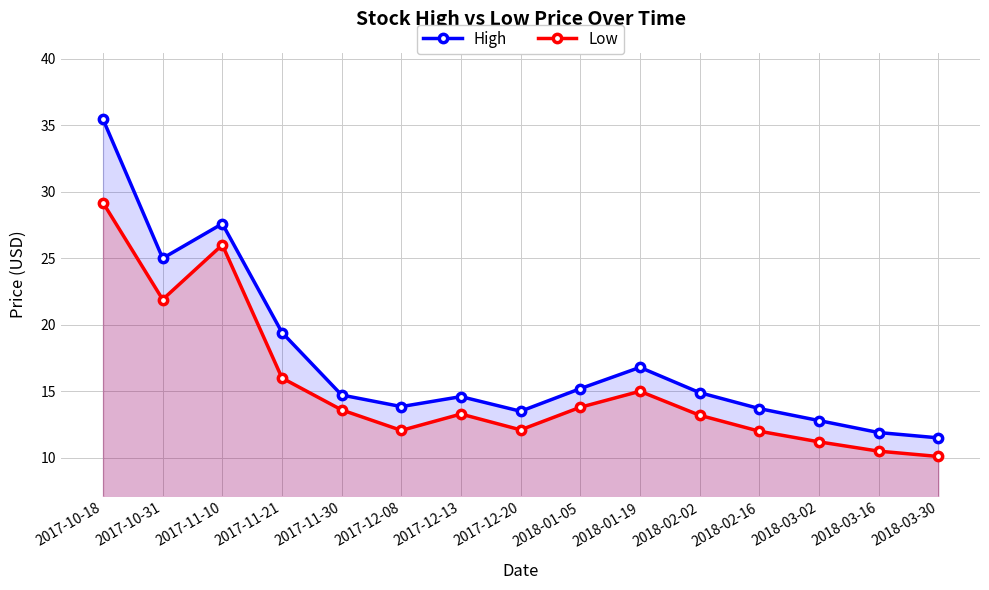

In Low, how many points are lower than both neighbors (excluding endpoints)?

3